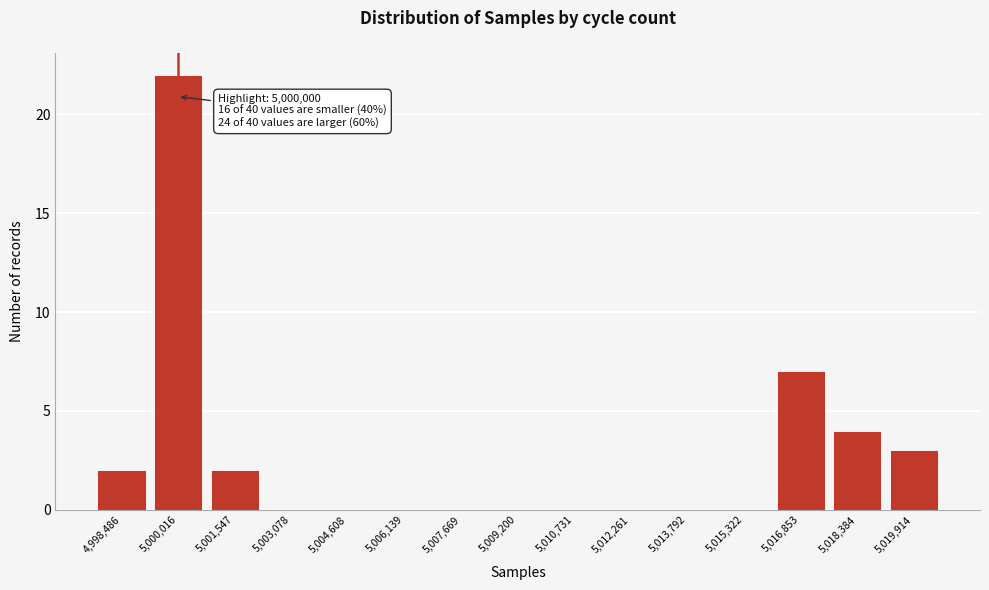

Which range on the x-axis has the tallest bar?

4999200 to 5000800